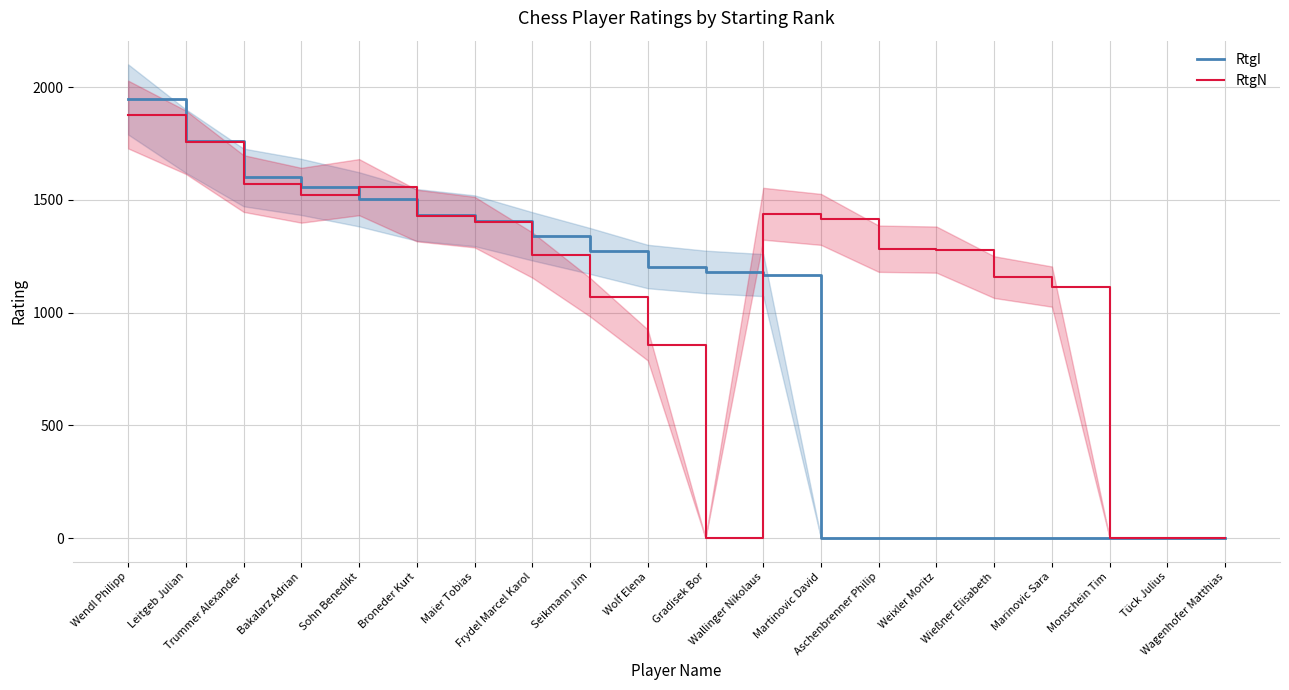

Is the value of RtgN at Wagenhofer Matthias greater than the value of RtgI at Frydel Marcel Karol?

No